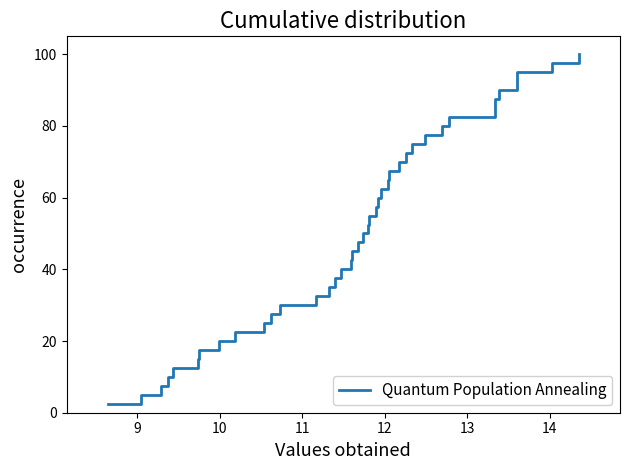

True or false: there are more than 0 points higher than both neighbors.

False